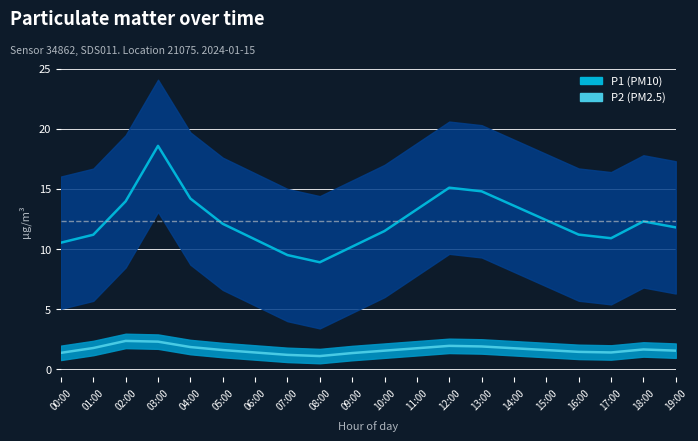

At 13:00, list the series in order from smallest to largest.

P2, P1